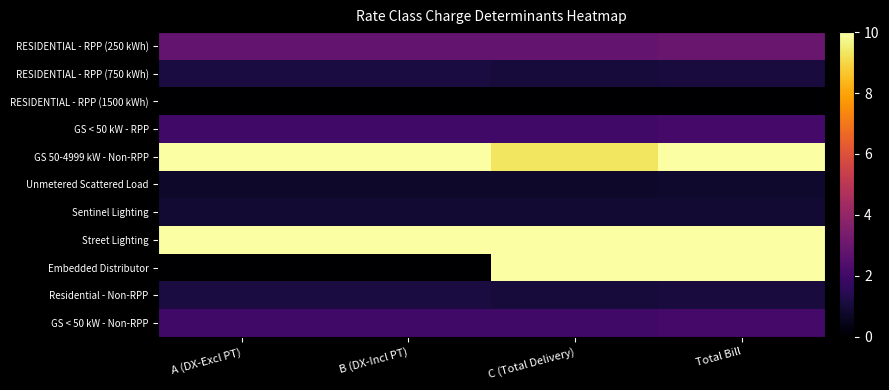

What is the total value across all series at A (DX-Excl PT)?

30.7